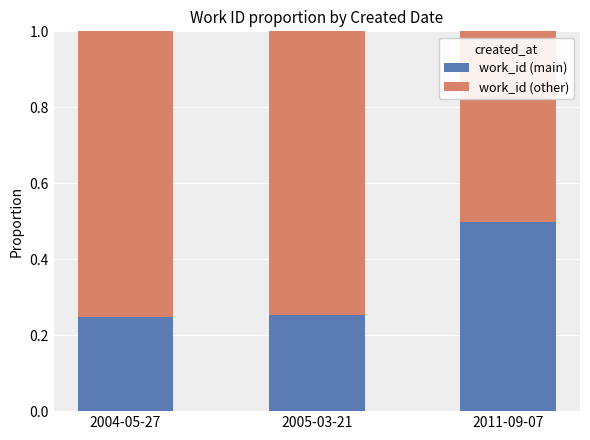

Which category has the highest value in the work_id (main) series?

2011-09-07